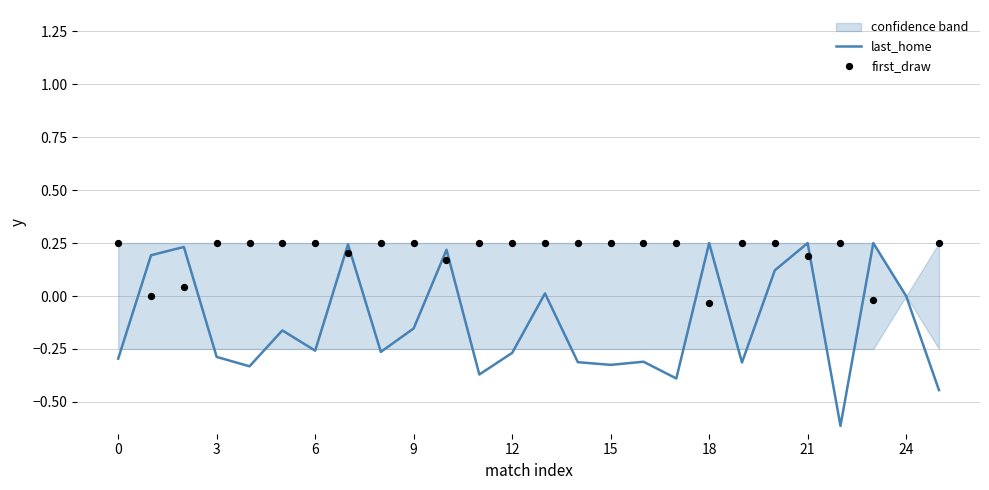

Which series has the largest total across all categories?

first_draw